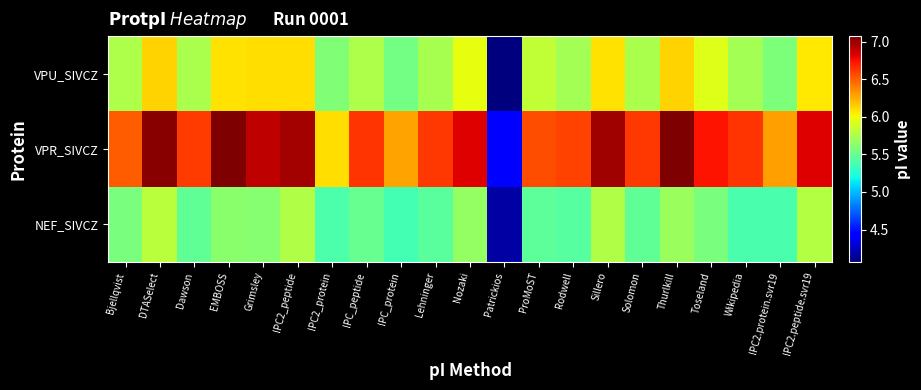

Which category has the lowest value across all series?

Patrickios